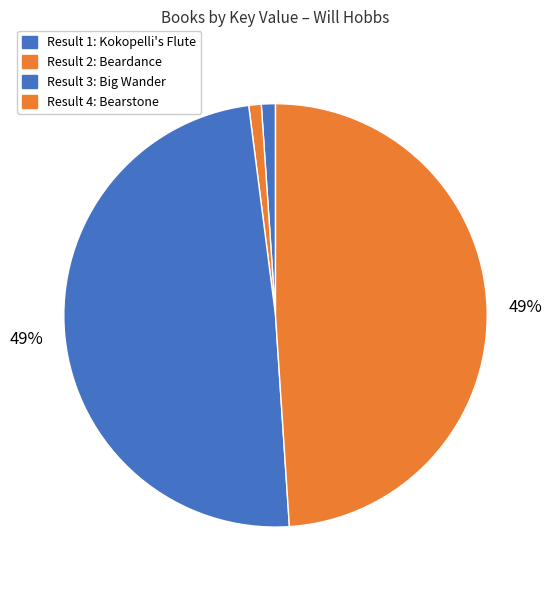

How many segments does this pie chart have?

4